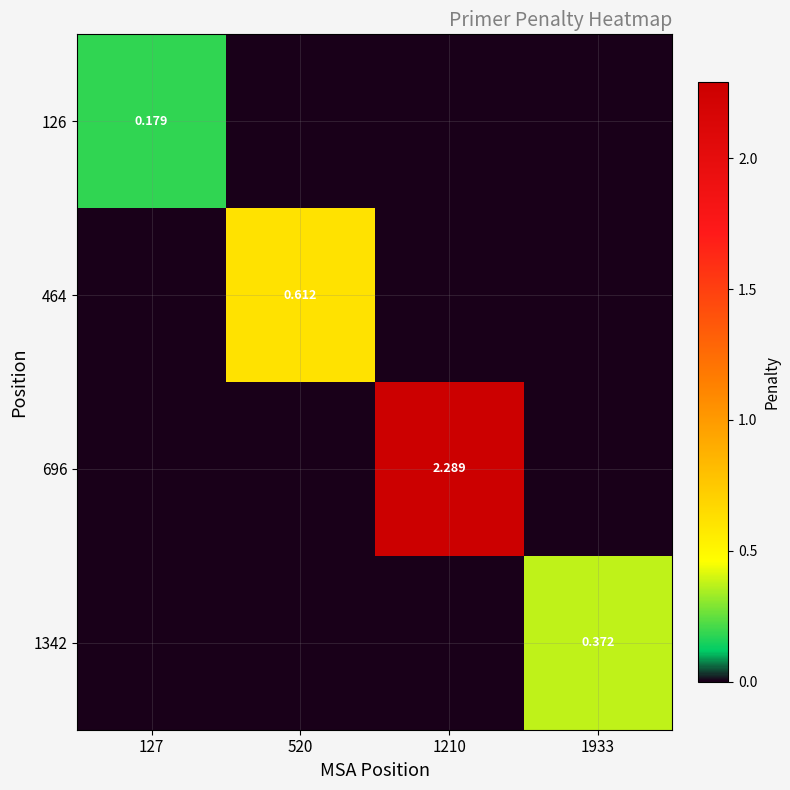

What is the average value of the 464 series?

0.2